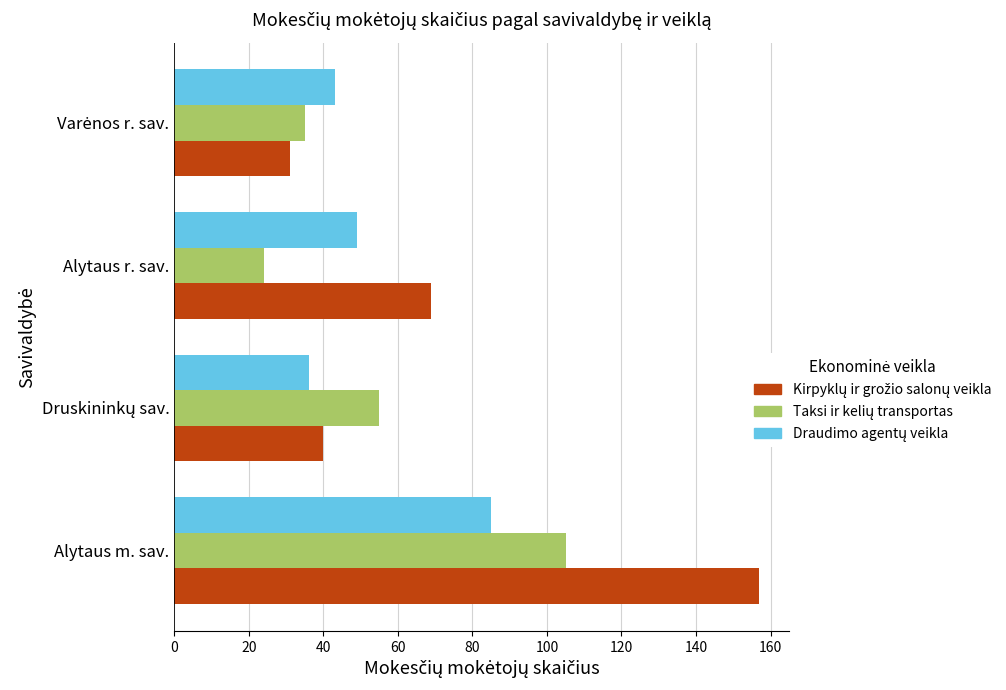

What is the spread (max minus min) of values at Alytaus r. sav.?

45